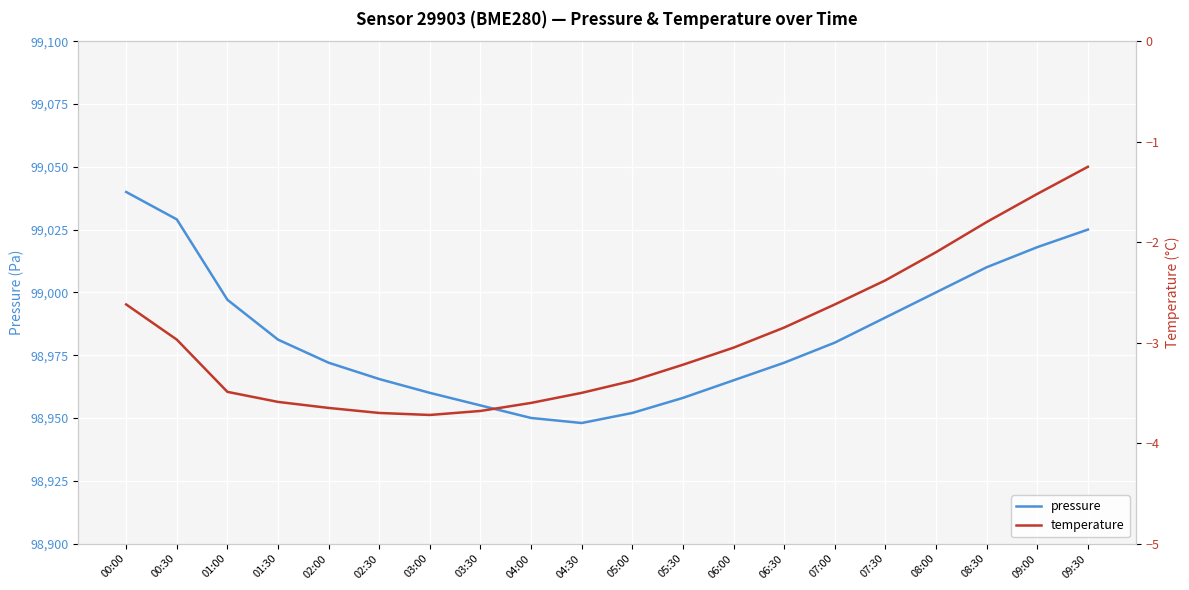

Count the number of data series in this chart.

2